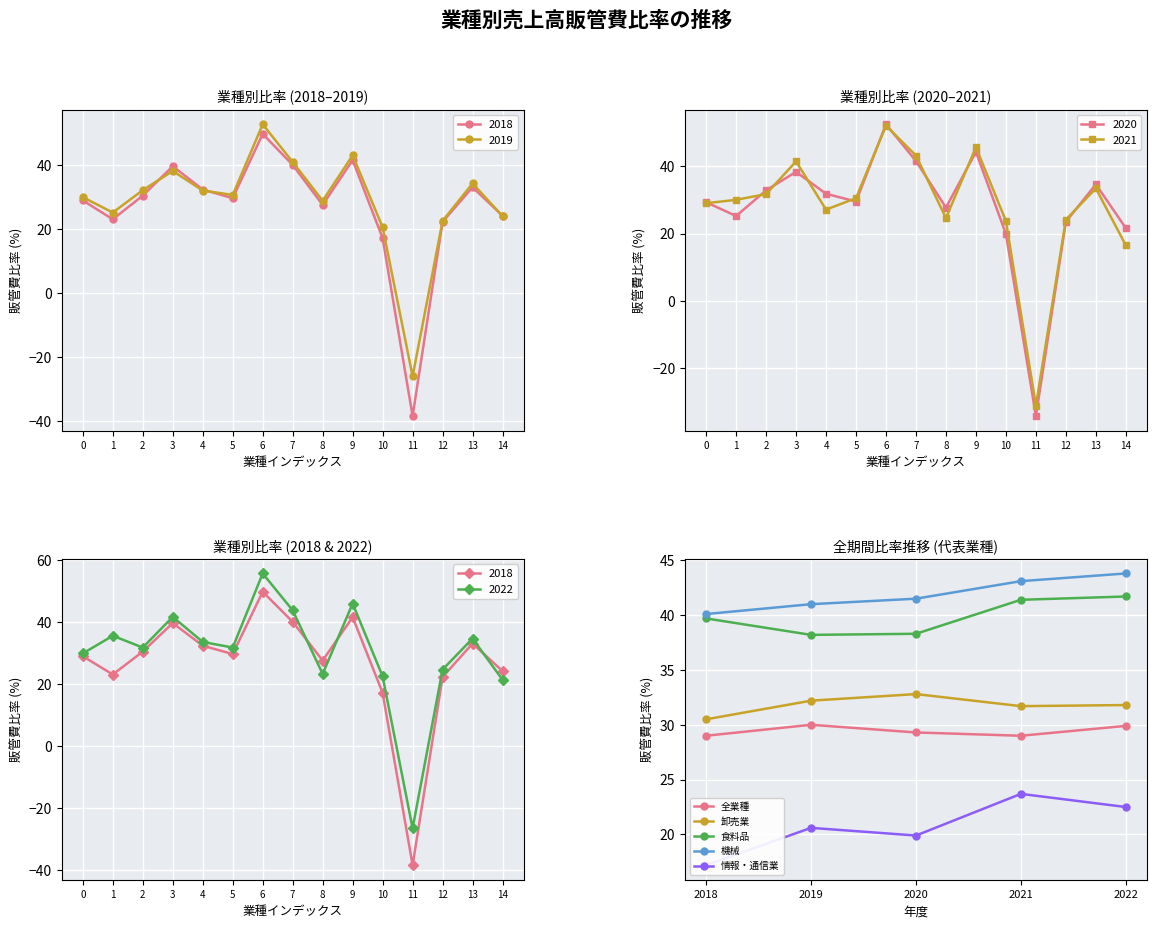

What is the approximate value of 機械 at 2018?

40.1